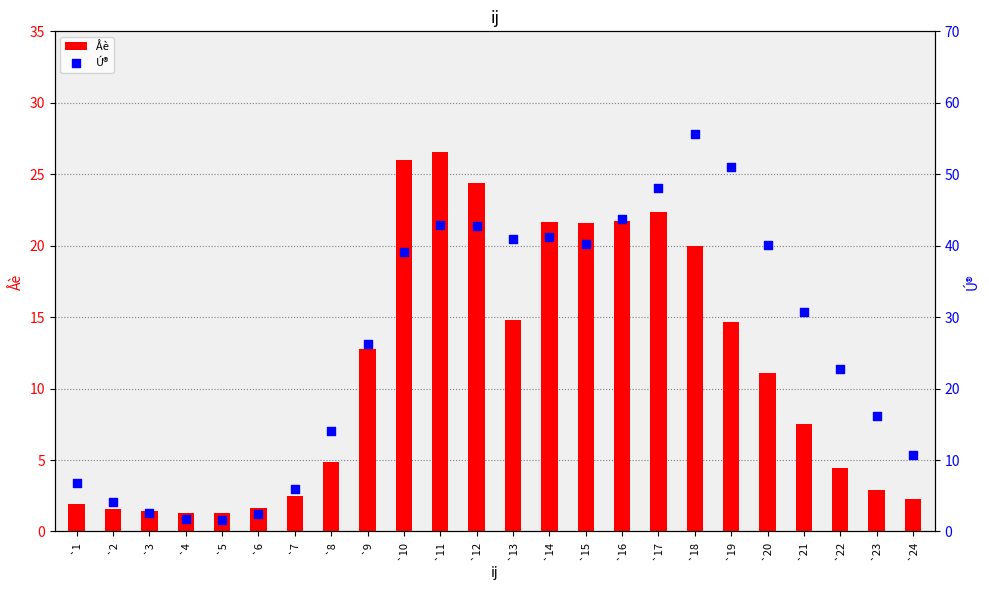

Which series contains the lowest Y value?

Åè